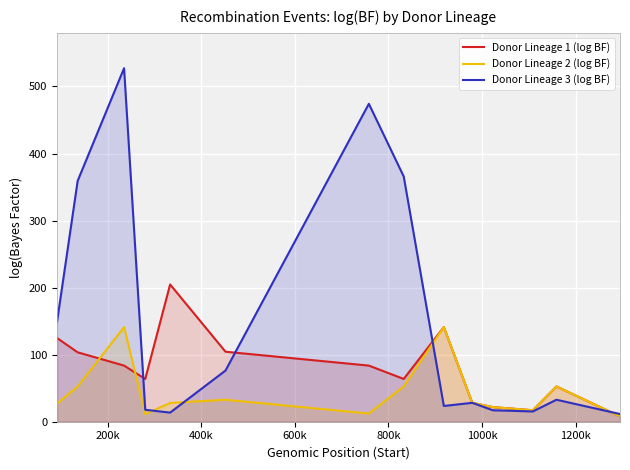

Does the chart display data point markers on the line(s)?

No